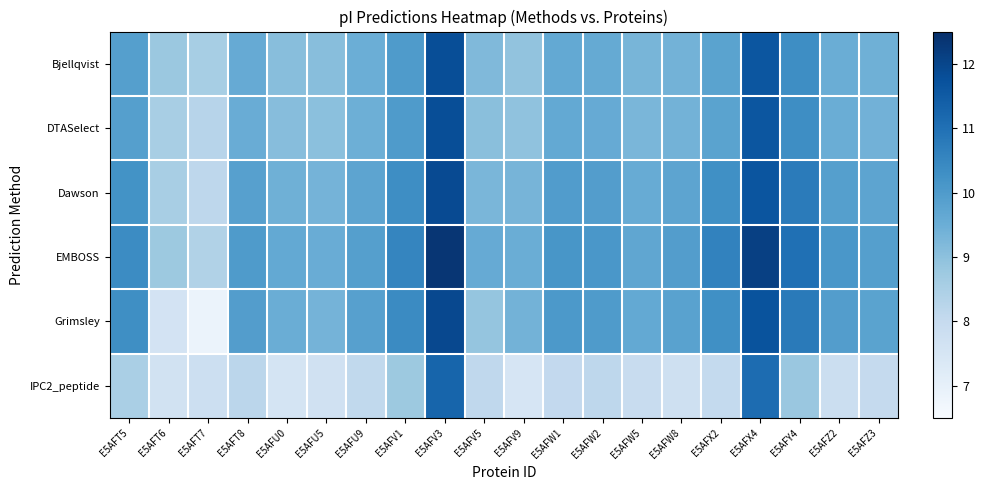

Which series has the largest range (max minus min)?

Grimsley